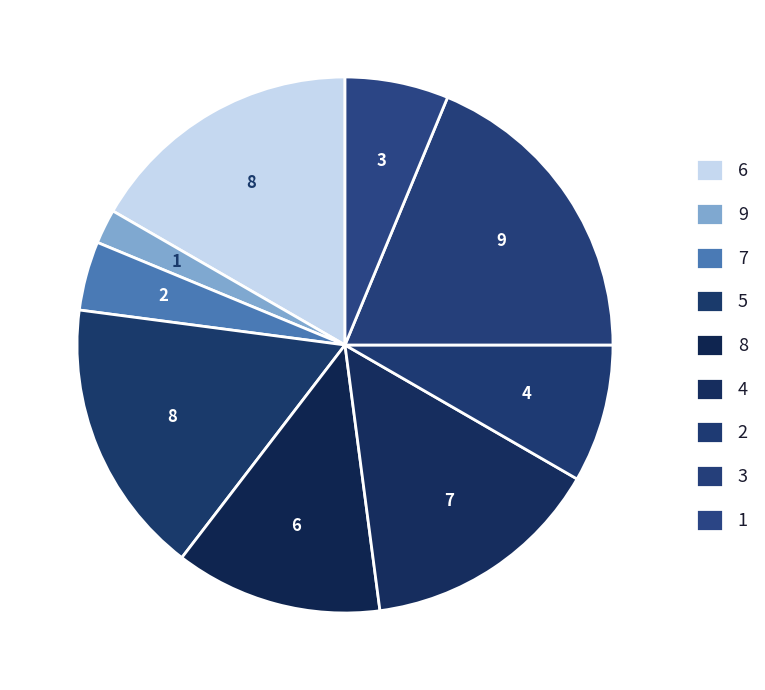

Between 1 and 3, which is larger?

3